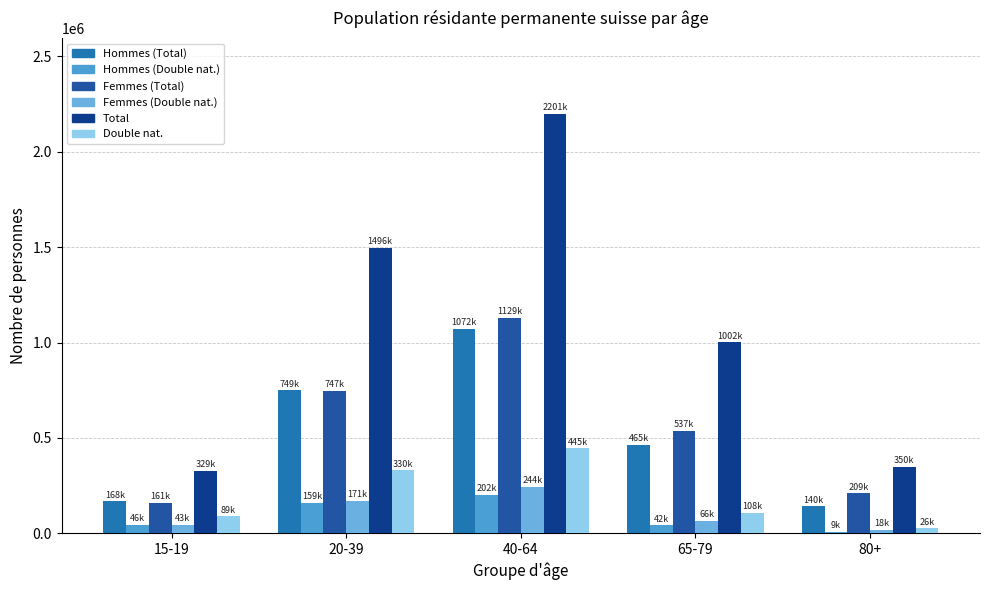

The Femmes (Double nat.) series shows 118406 at 20-39. True or false?

False